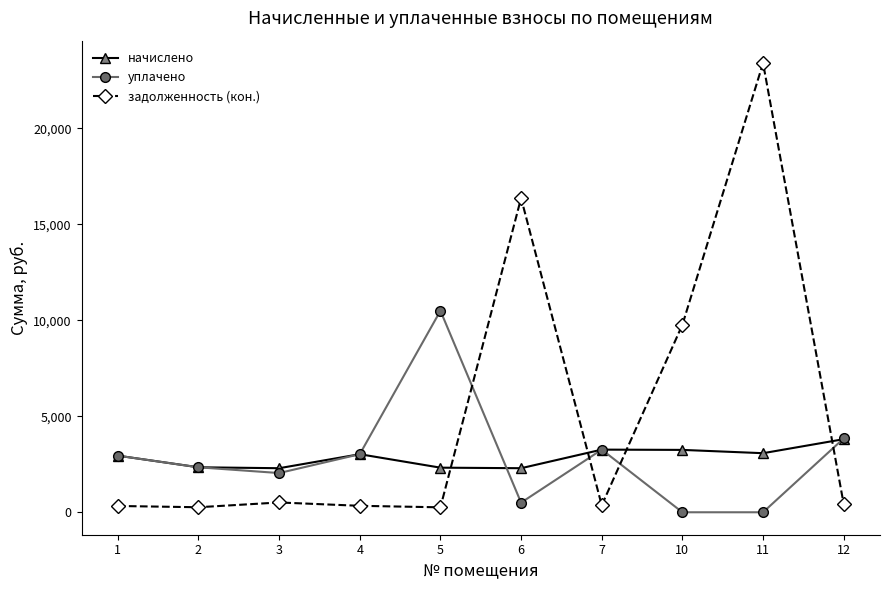

Which series has the largest range (max minus min)?

задолженность (кон.)